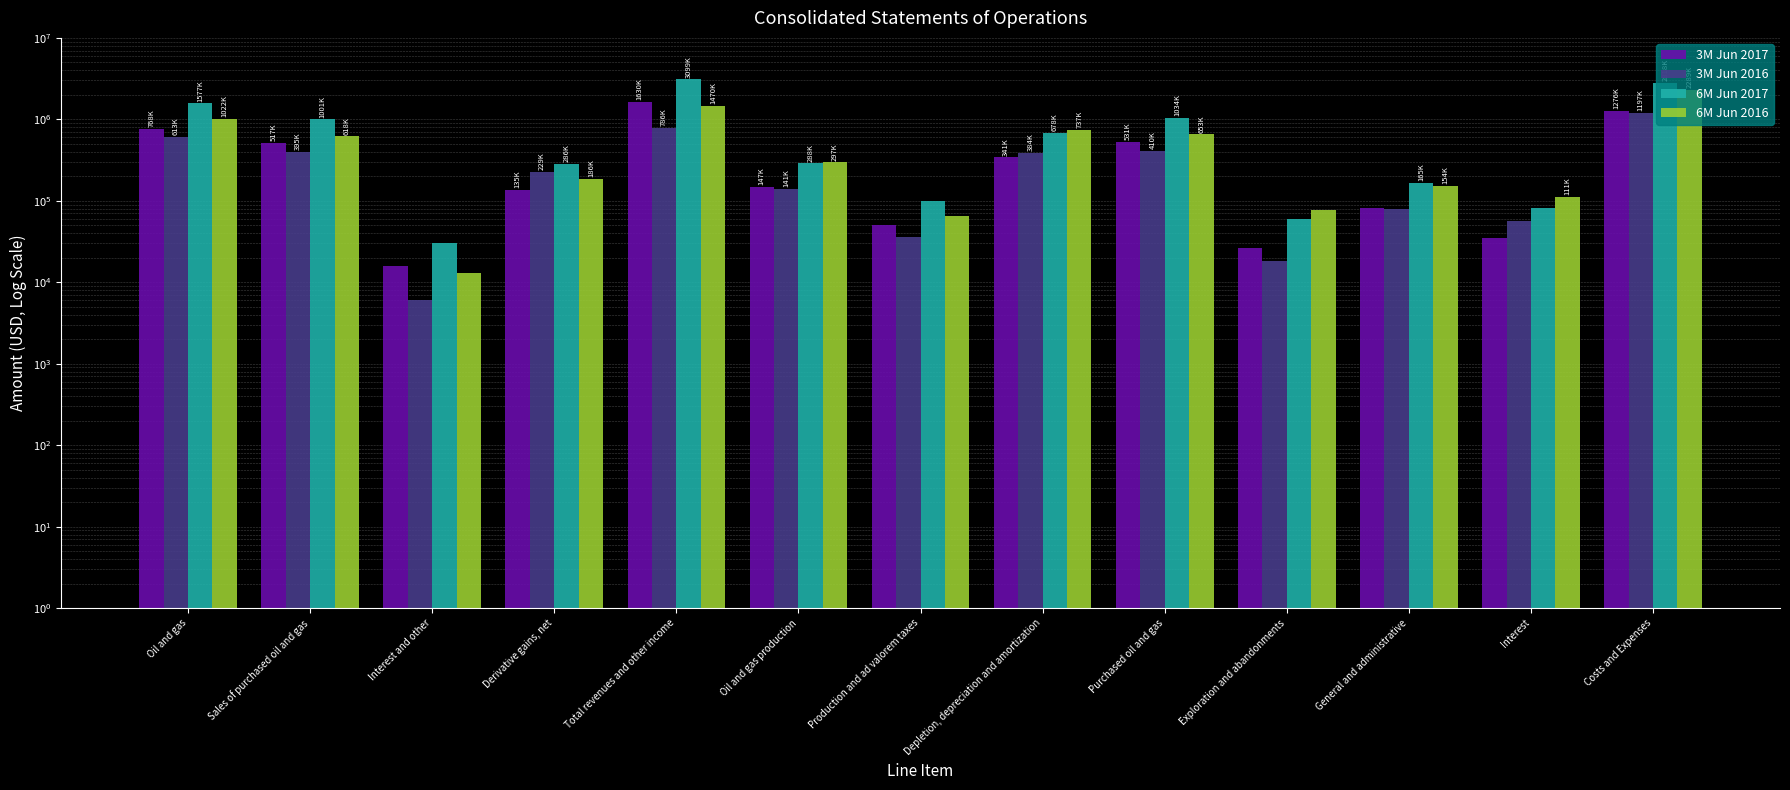

How many data points in 6M Jun 2016 are less than 297000?

6